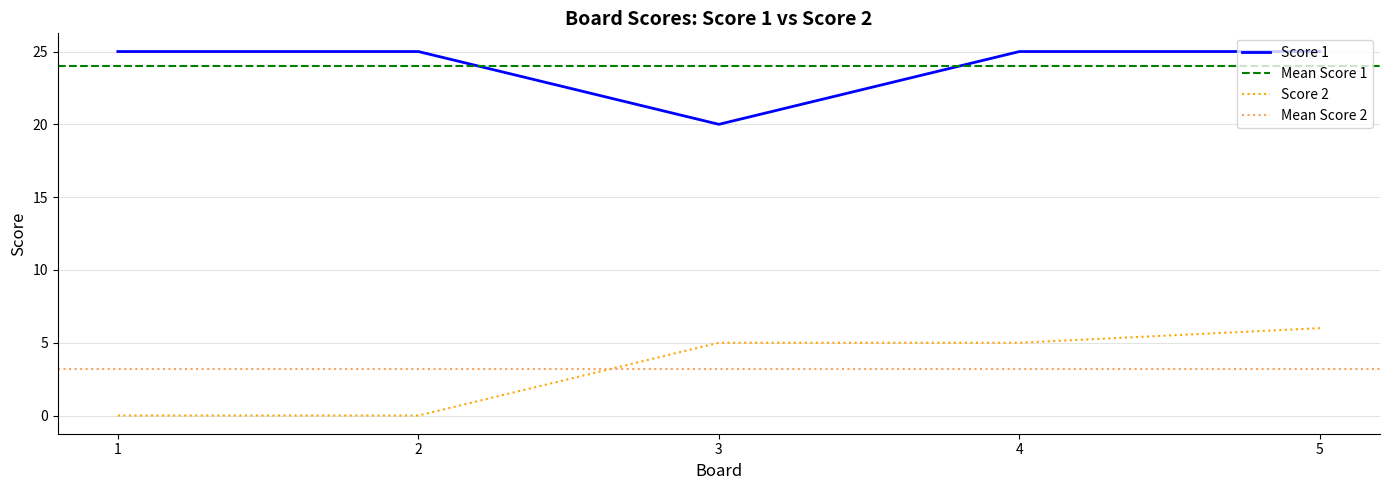

What is the average value of the Score 1 series?

24